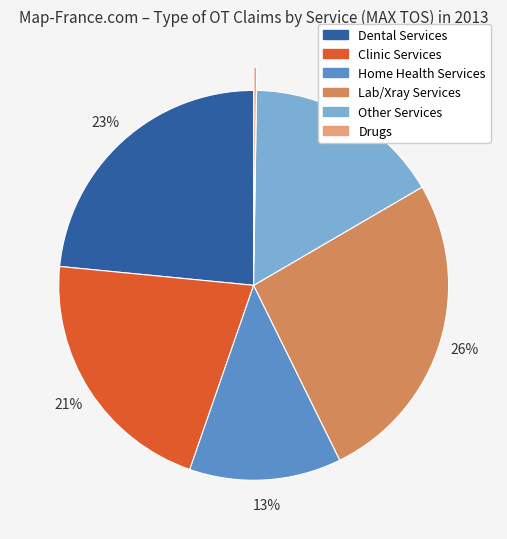

Is the sum of Other Services and Clinic Services greater than half?

No